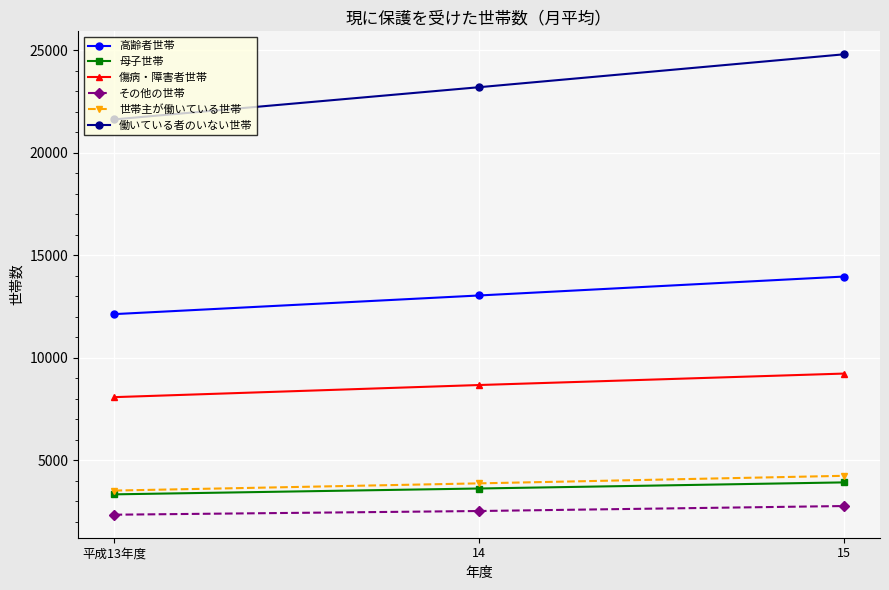

What is the value of the 高齢者世帯 point at the 1st from the left?

12132